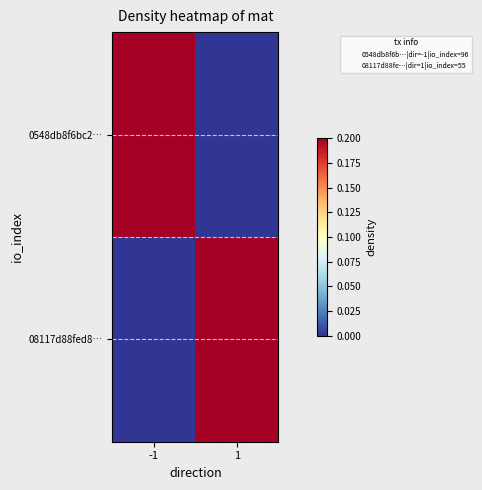

Which series changed the most between -1 and 1?

0548db8f6bc2…